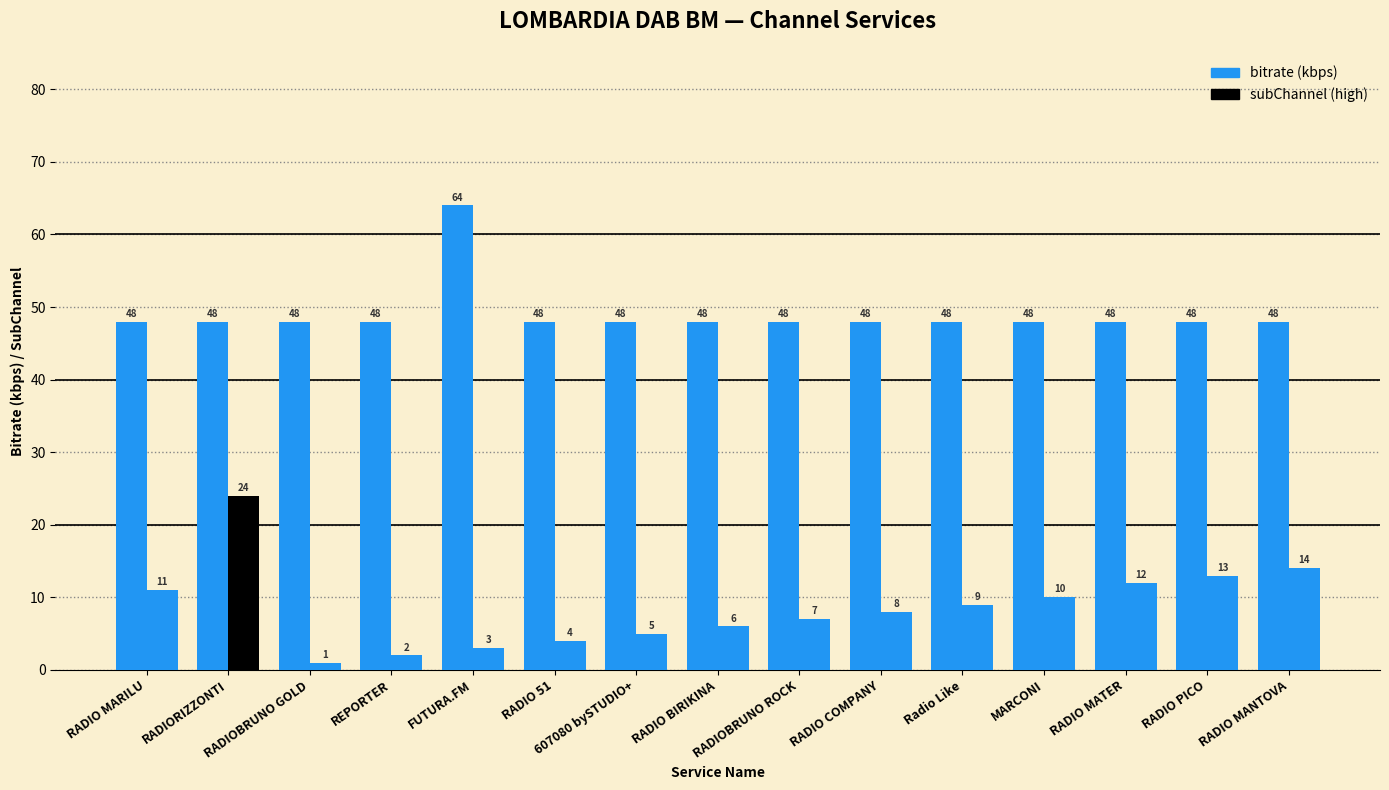

Which category has the highest value across all series?

FUTURA.FM